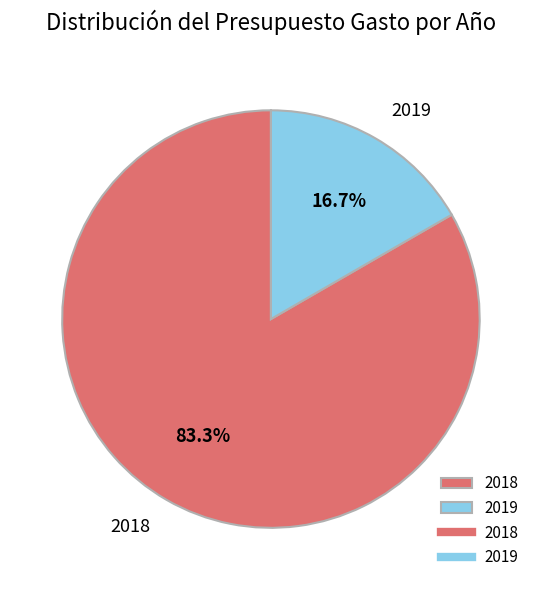

Does 2019 represent more than half of the total?

No